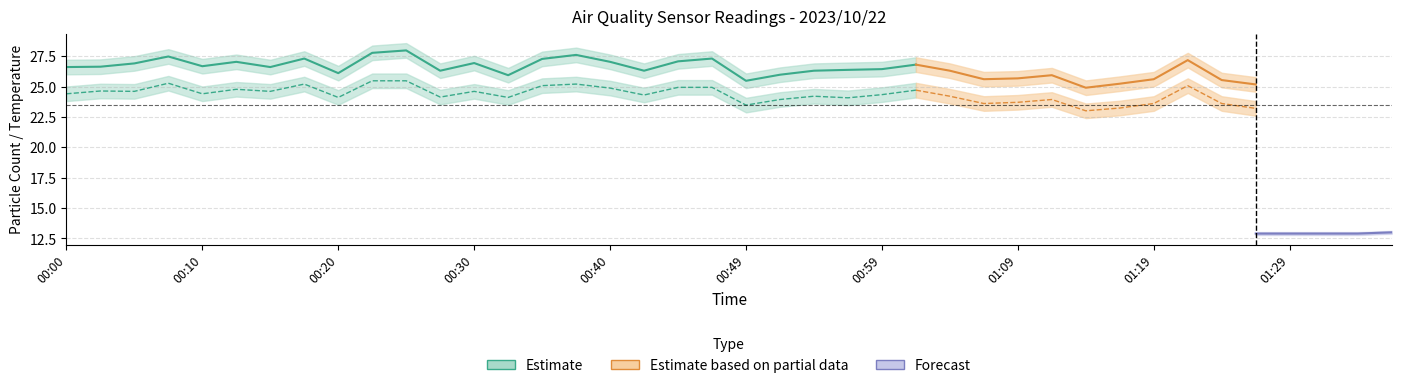

The value of SDS_P2 at 00:08 is 6.8. True or false?

False